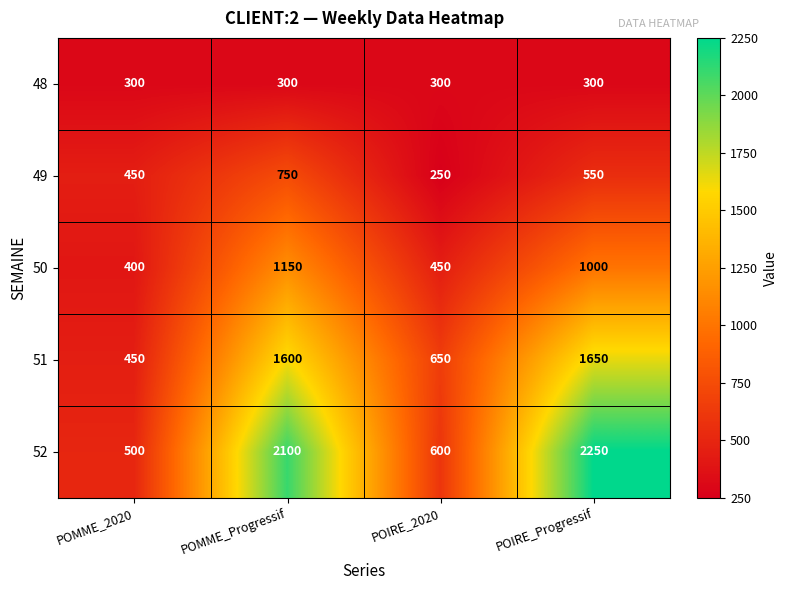

What is the spread (max minus min) of values at POMME_2020?

200